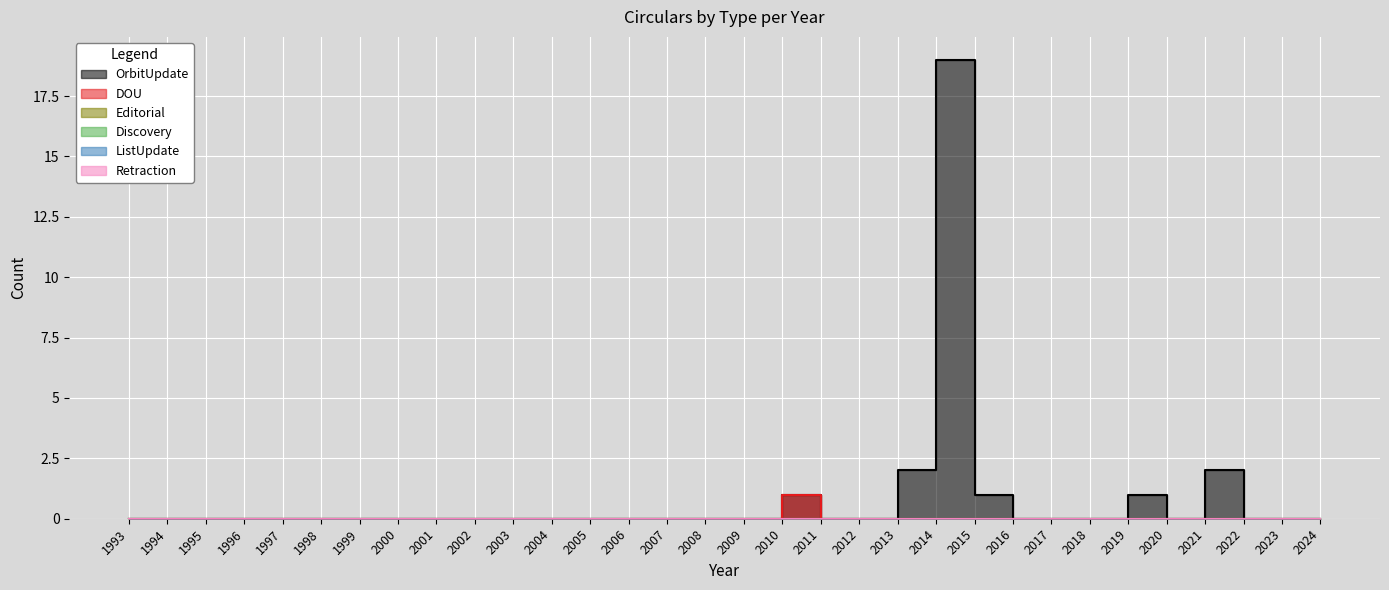

Reading left to right, list all the values displayed in this chart.

OrbitUpdate: 0	0	0	0	0	0	0	0	0	0	0	0	0	0	0	0	0	1	0	0	2	19	1	0	0	0	1	0	2	0	0	0
DOU: 0	0	0	0	0	0	0	0	0	0	0	0	0	0	0	0	0	1	0	0	0	0	0	0	0	0	0	0	0	0	0	0
Editorial: 0	0	0	0	0	0	0	0	0	0	0	0	0	0	0	0	0	0	0	0	0	0	0	0	0	0	0	0	0	0	0	0
Discovery: 0	0	0	0	0	0	0	0	0	0	0	0	0	0	0	0	0	0	0	0	0	0	0	0	0	0	0	0	0	0	0	0
ListUpdate: 0	0	0	0	0	0	0	0	0	0	0	0	0	0	0	0	0	0	0	0	0	0	0	0	0	0	0	0	0	0	0	0
Retraction: 0	0	0	0	0	0	0	0	0	0	0	0	0	0	0	0	0	0	0	0	0	0	0	0	0	0	0	0	0	0	0	0